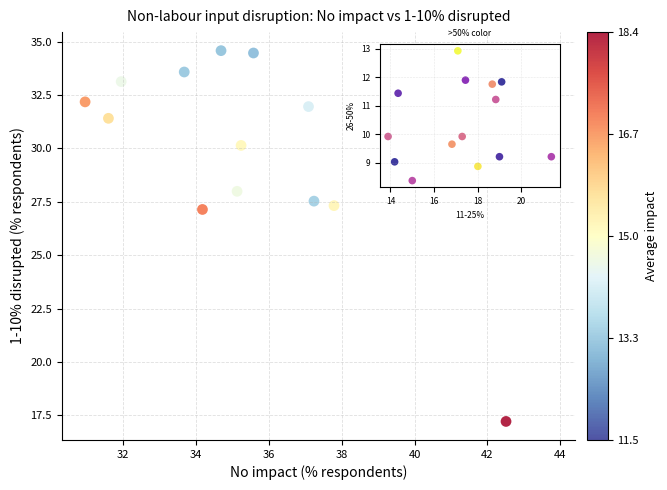

What is the range of X values (max minus min)?

12.8